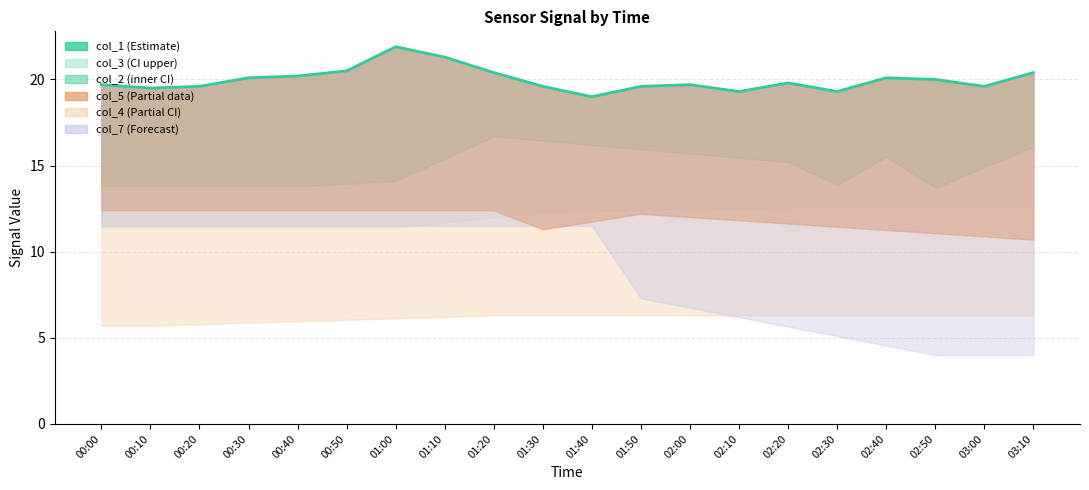

What is the minimum value shown in the chart?

19.0